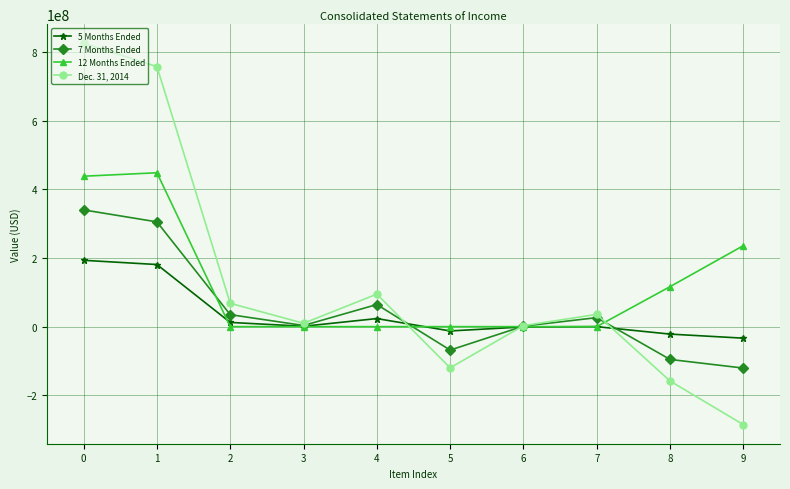

Count the number of data series in this chart.

4